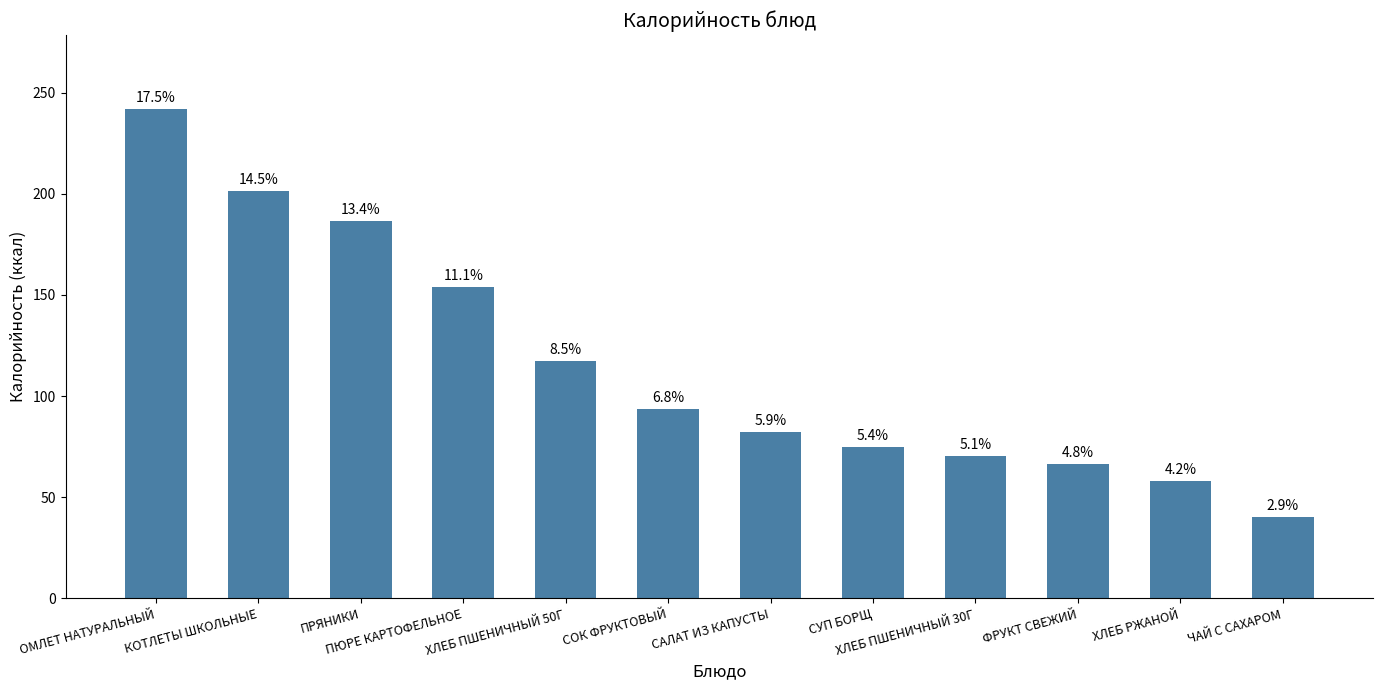

At which category does the chart reach its minimum across all series?

ЧАЙ С САХАРОМ